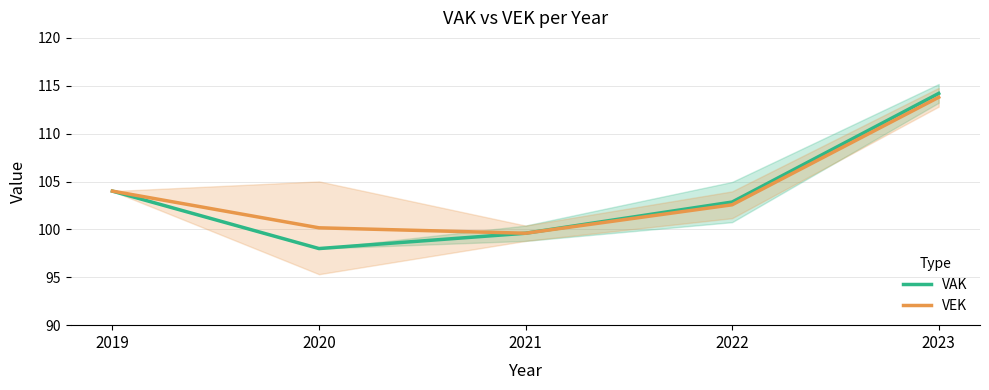

Rank the categories by VEK value from highest to lowest.

2023, 2019, 2022, 2020, 2021